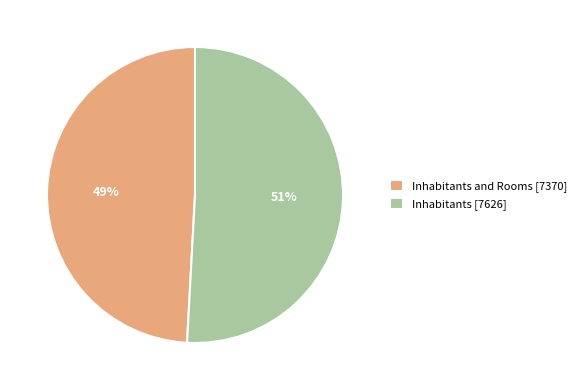

Count the number of slices in the pie.

2